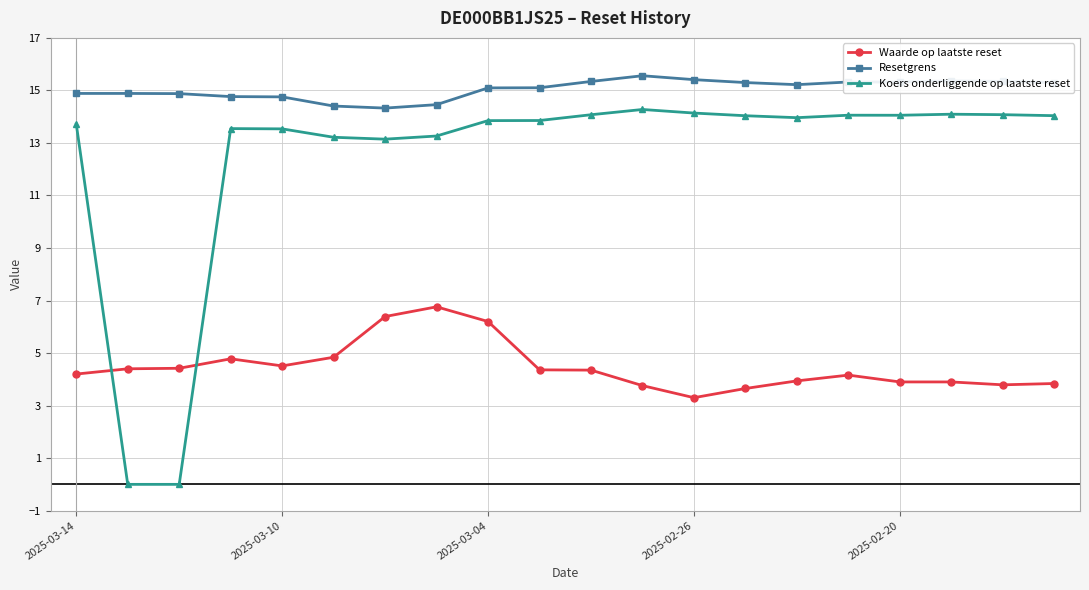

How many lines are shown in the chart?

3